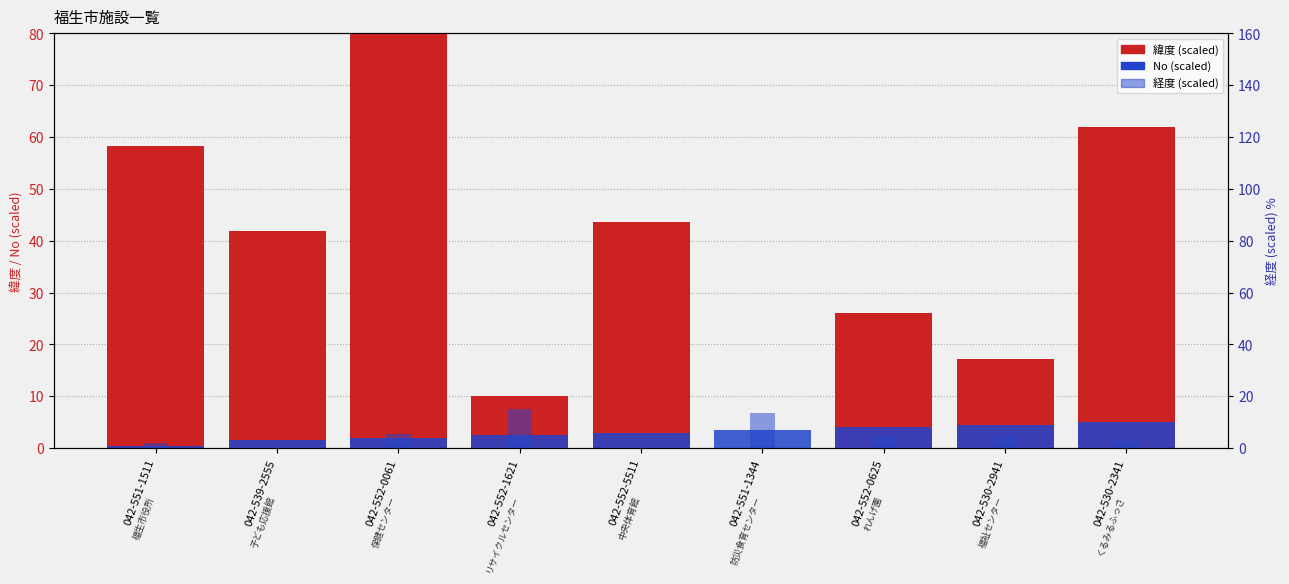

Which series changed the most between 042-552-0625 and 042-530-2941?

緯度 (scaled)